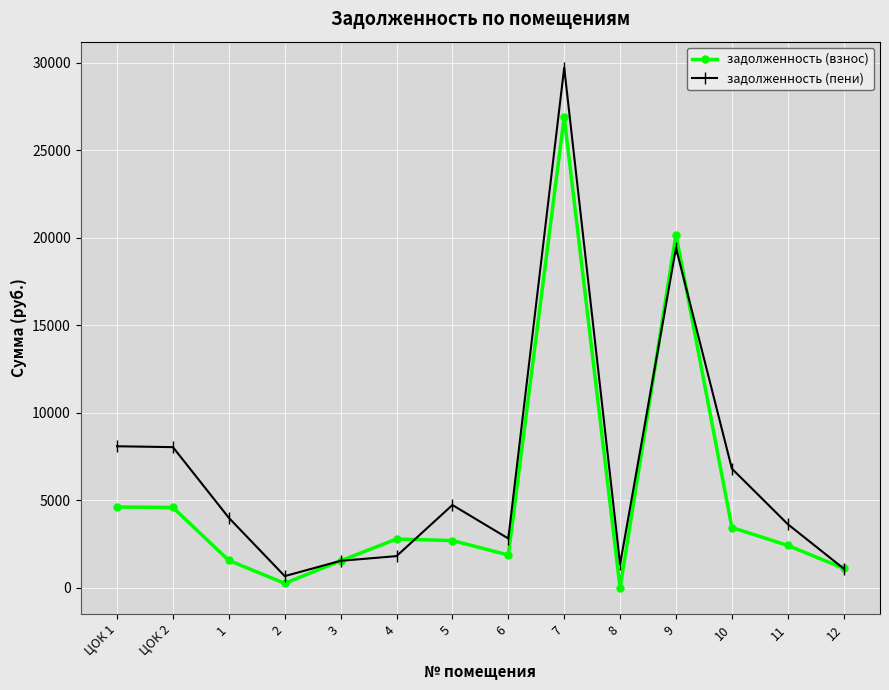

What is the total value across all series at ЦОК 1?

12716.0